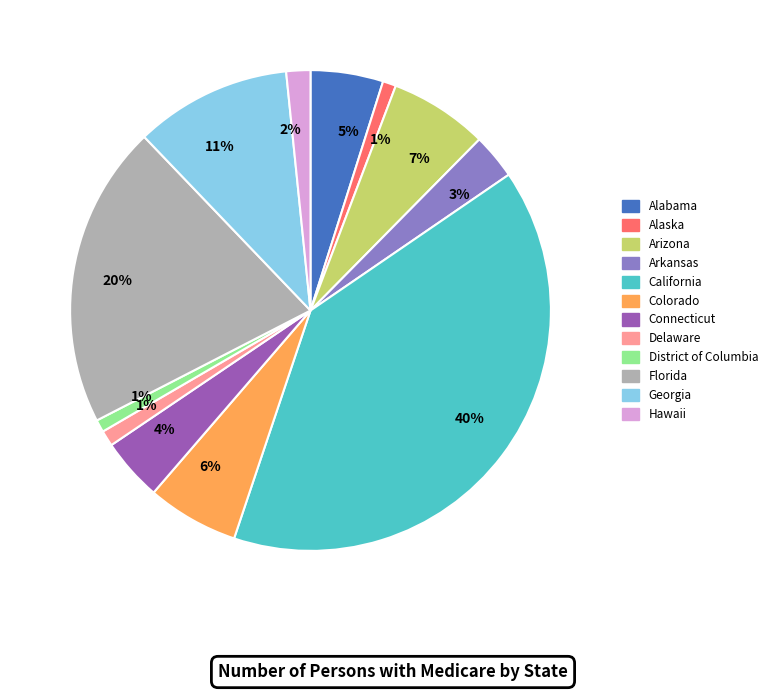

Does any single category account for the majority?

No